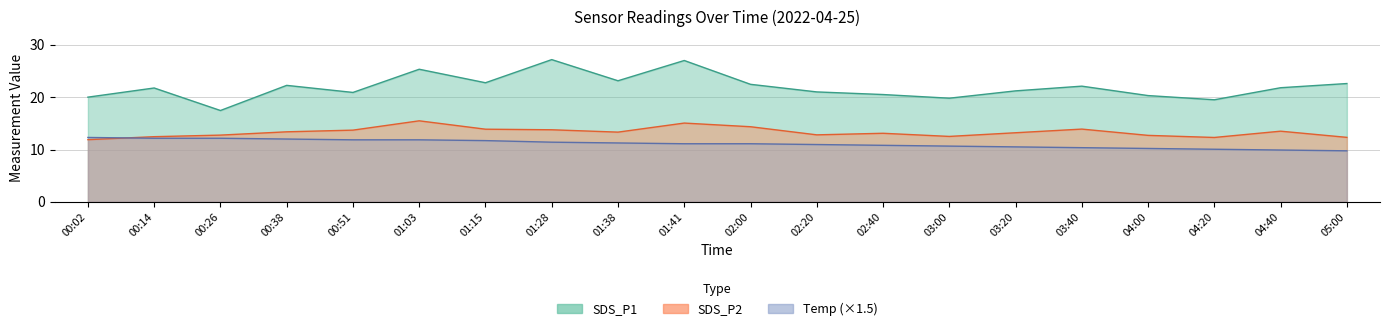

True or false: Temp and SDS_P2 intersect in this chart.

True